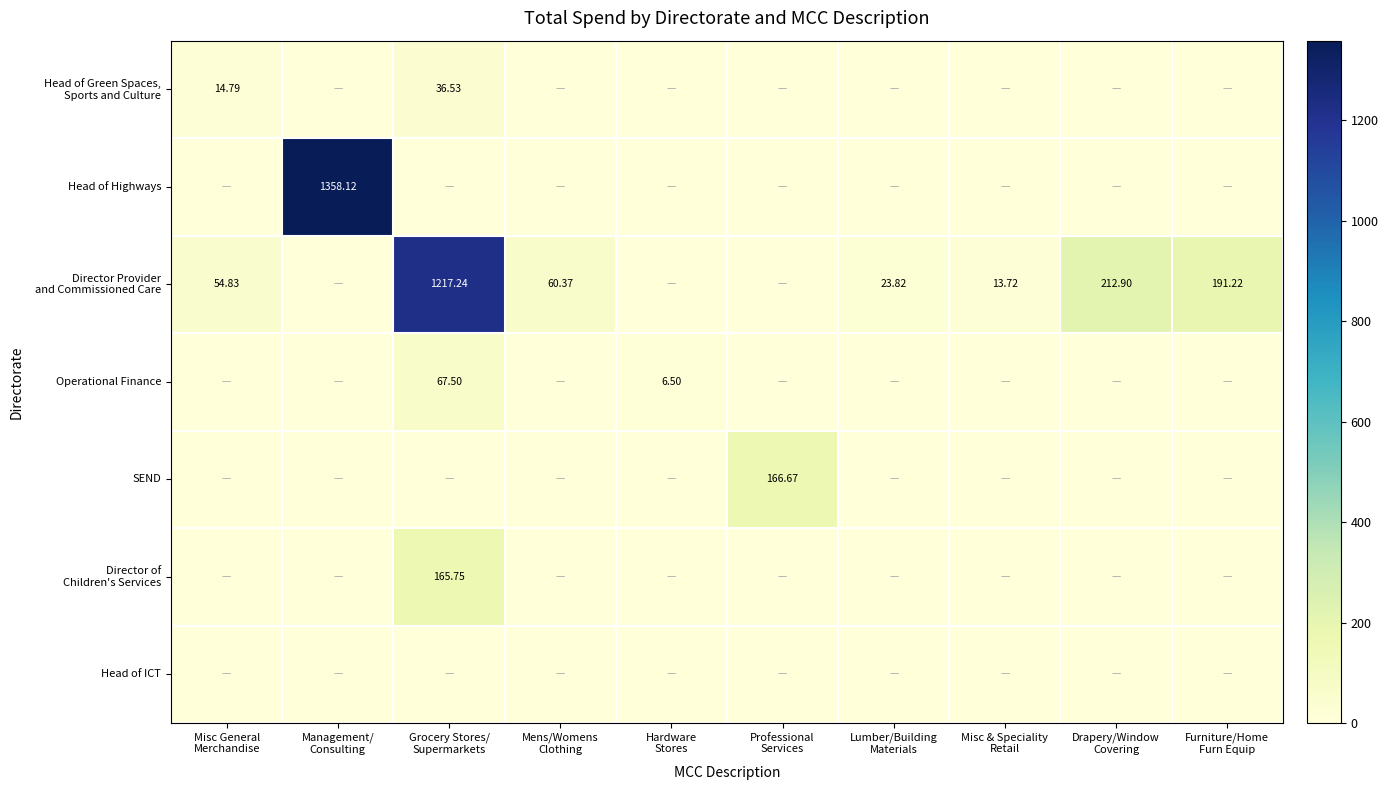

At which label does Director Provider and Commissioned Care reach its minimum?

Management/ Consulting